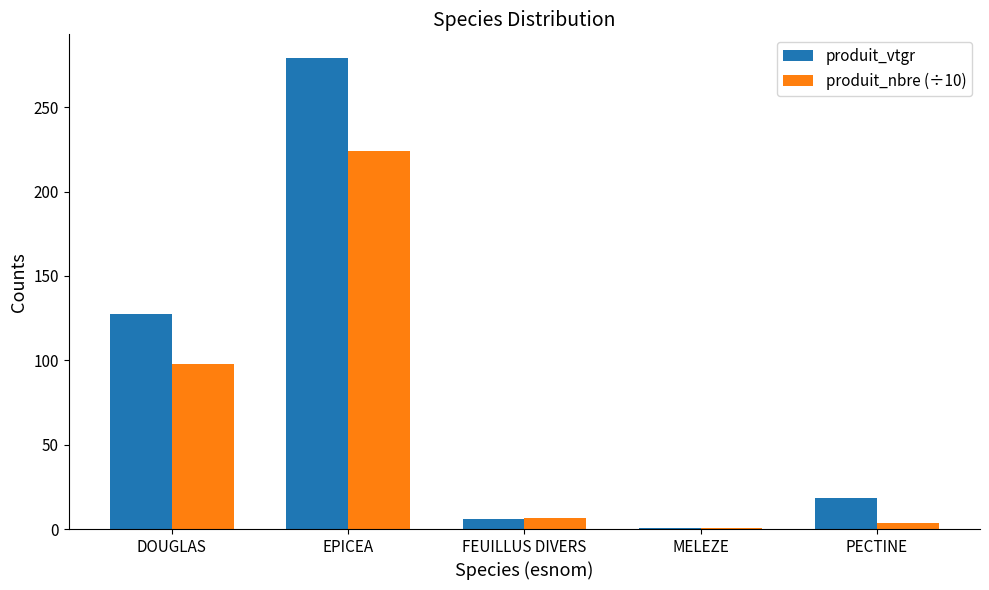

What is the maximum value for produit_vtgr?

279.2